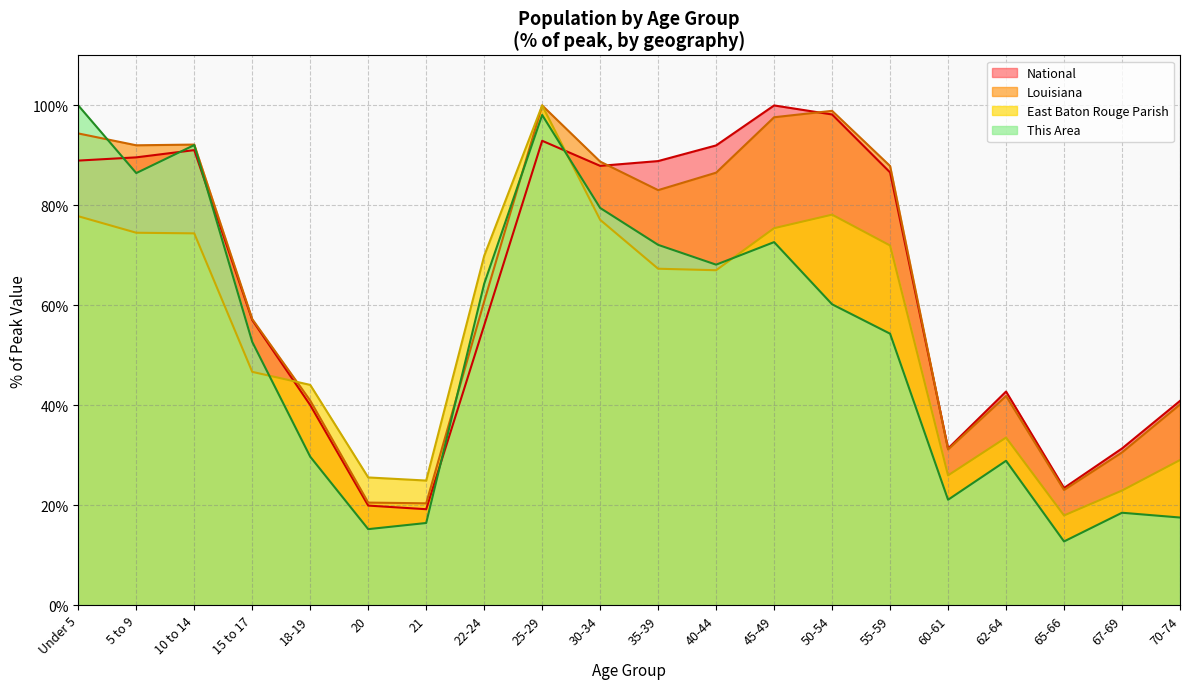

At which label does Louisiana first exceed 83?

Under 5